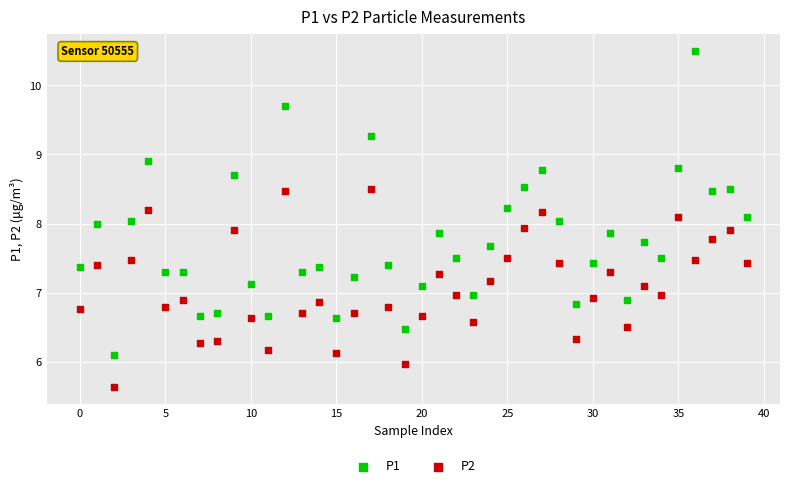

Which series contains the lowest Y value?

P2